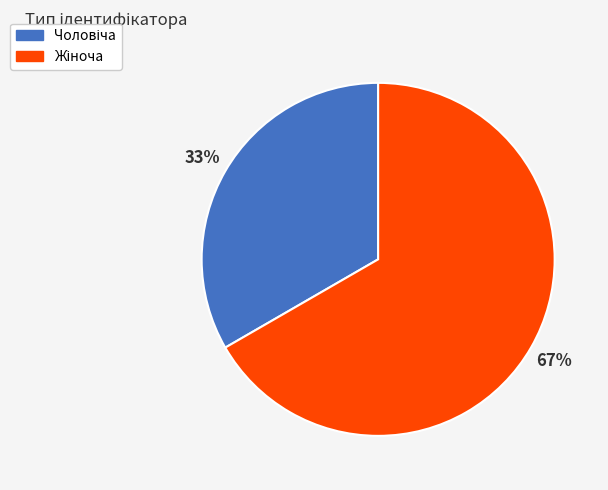

Does any single category account for the majority?

Yes